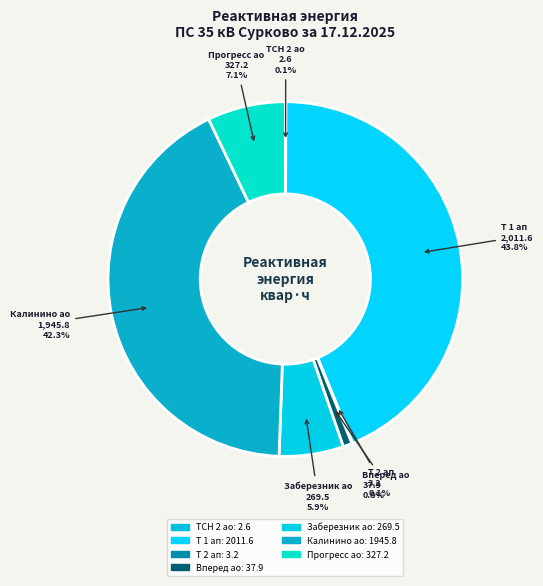

Which slice is the largest?

Т 1 ап